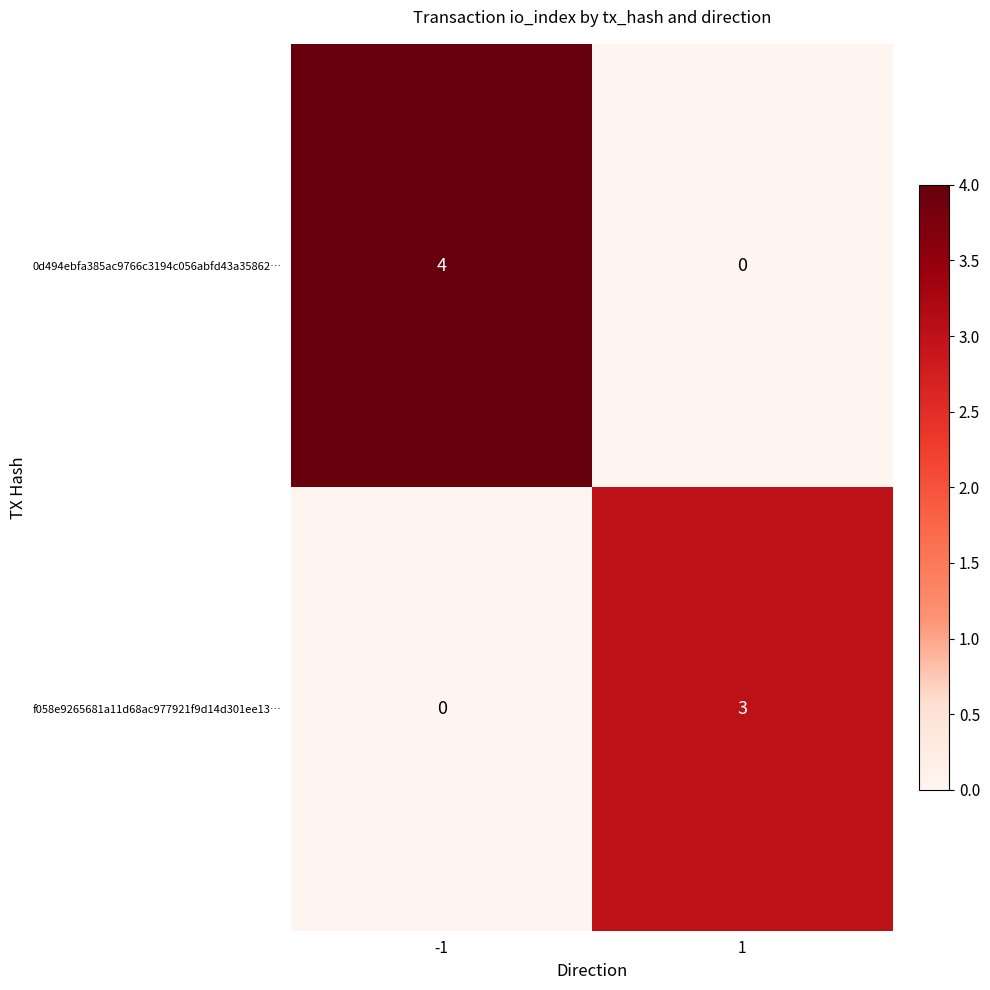

How many distinct data groups are displayed?

2